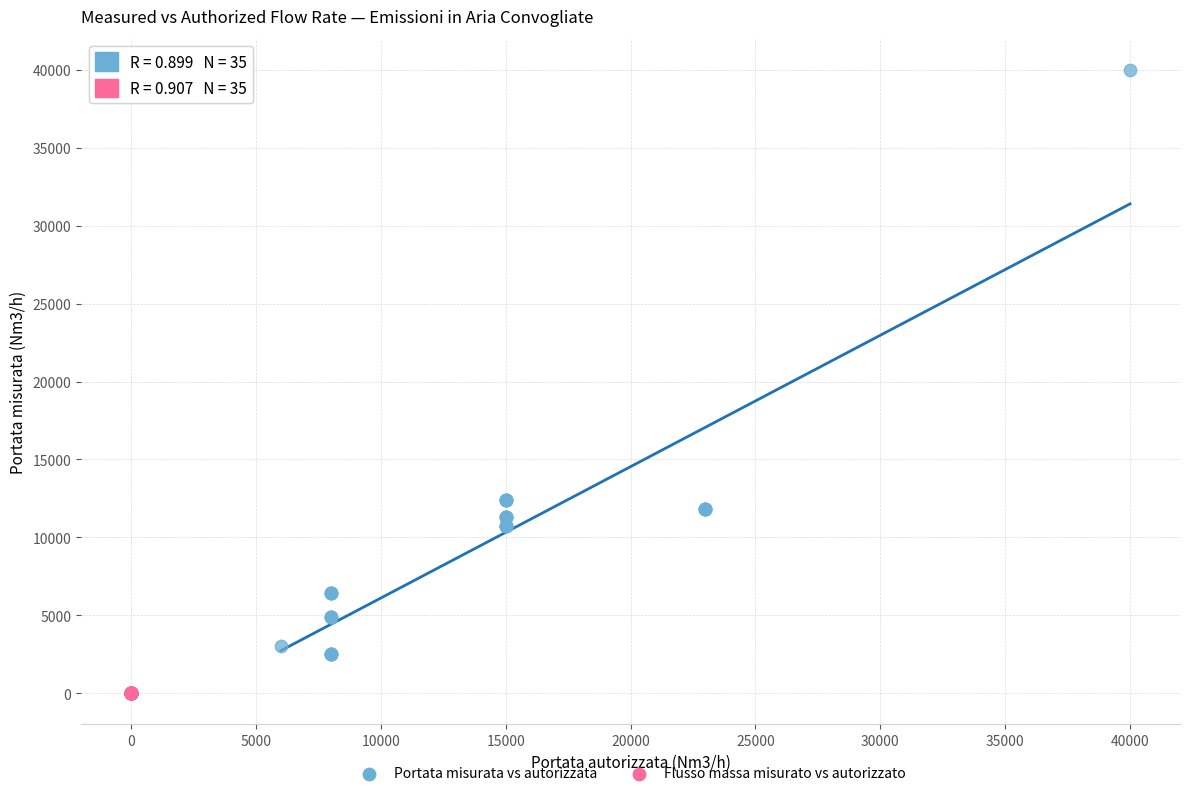

Which series contains the highest Y value?

Portata misurata vs autorizzata